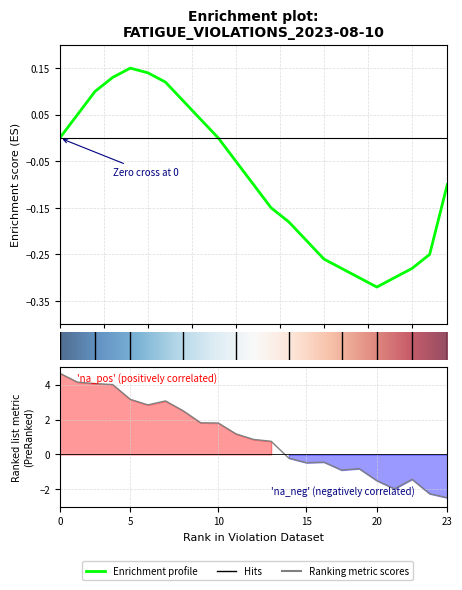

Is it true that the value at 4 is 2?

False